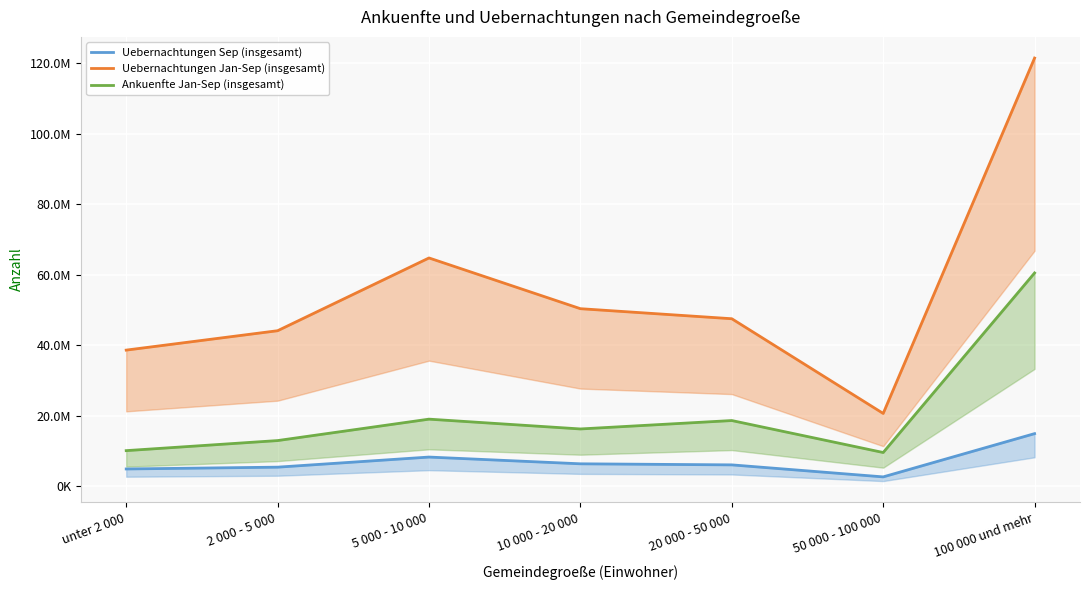

What is the difference between the highest and lowest values at 50 000 - 100 000?

18010349